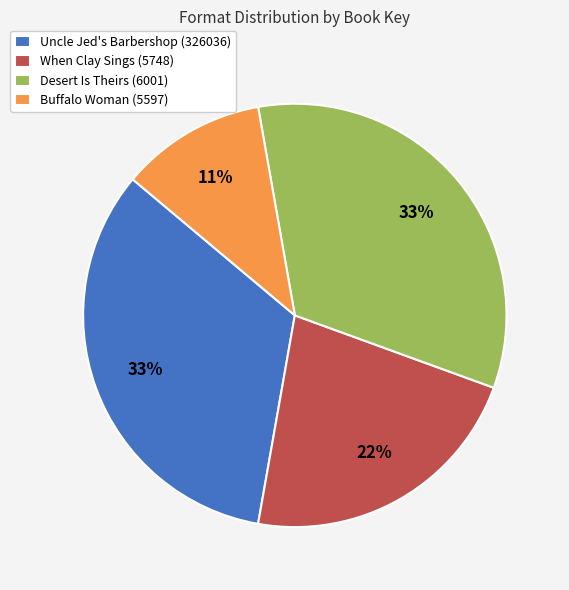

The Desert Is Theirs (6001) slice represents 33% of the pie. True or false?

True